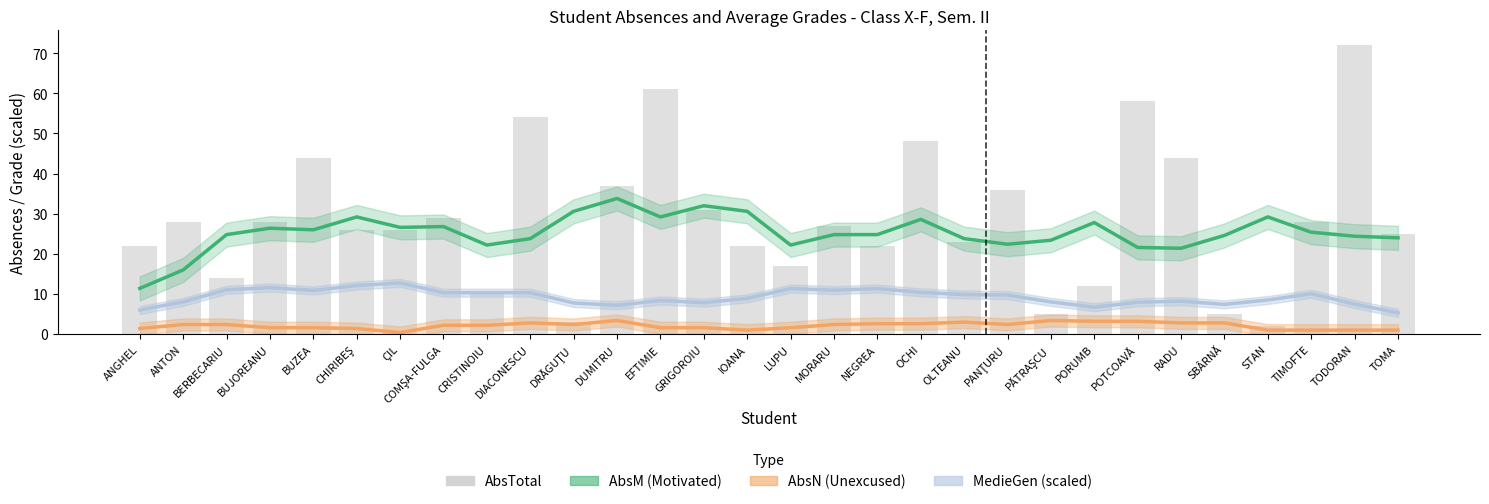

Rank the series at BUZEA from lowest to highest value.

AbsN (Unexcused), MedieGen (scaled), AbsM (Motivated), AbsTotal